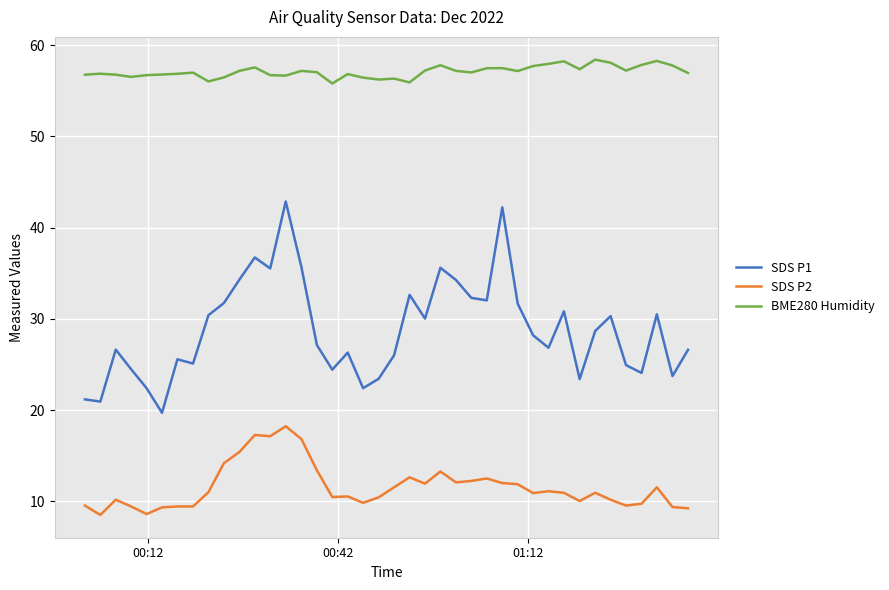

Which series has the largest total across all categories?

BME280 Humidity